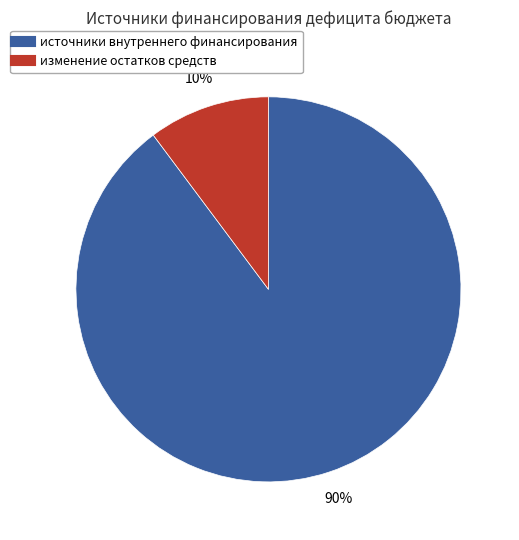

Count the number of slices in the pie.

2